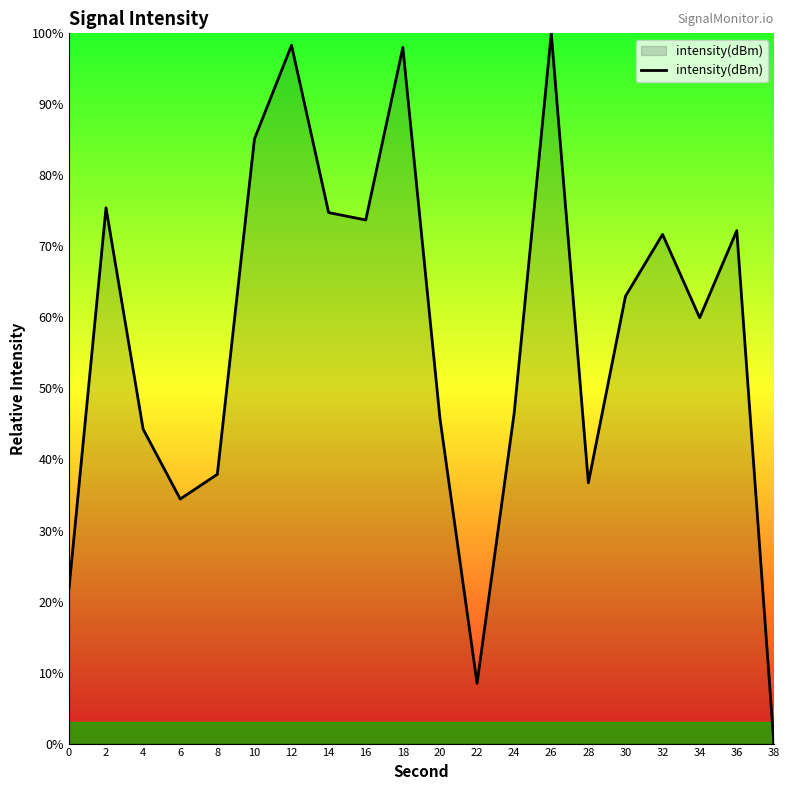

Approximately how many times larger is the value at 4 compared to 6?

1.3